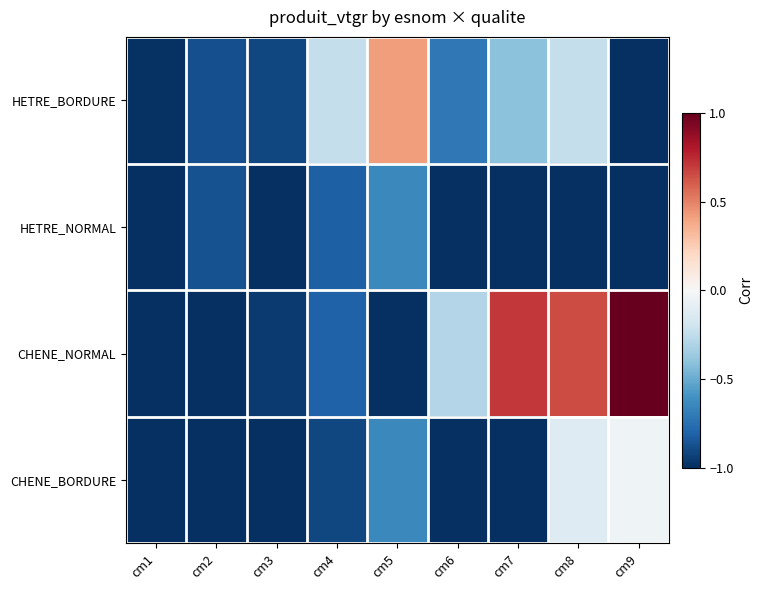

Reading left to right, extract all data points from this chart.

HETRE_BORDURE: cm1=-1.0	cm2=-0.9	cm3=-0.9	cm4=-0.2	cm5=0.4	cm6=-0.7	cm7=-0.4	cm8=-0.2	cm9=-1.0
HETRE_NORMAL: cm1=-1.0	cm2=-0.9	cm3=-1.0	cm4=-0.8	cm5=-0.6	cm6=-1.0	cm7=-1.0	cm8=-1.0	cm9=-1.0
CHENE_NORMAL: cm1=-1.0	cm2=-1.0	cm3=-1.0	cm4=-0.8	cm5=-1.0	cm6=-0.3	cm7=0.7	cm8=0.7	cm9=1.0
CHENE_BORDURE: cm1=-1.0	cm2=-1.0	cm3=-1.0	cm4=-0.9	cm5=-0.6	cm6=-1.0	cm7=-1.0	cm8=-0.1	cm9=-0.0